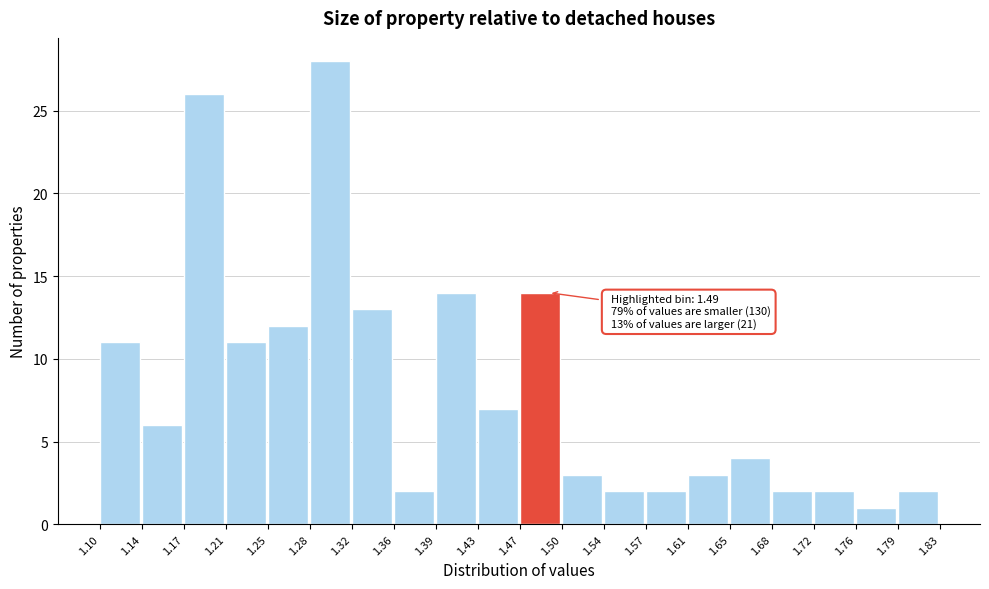

Which range on the x-axis has the tallest bar?

1.28 to 1.32